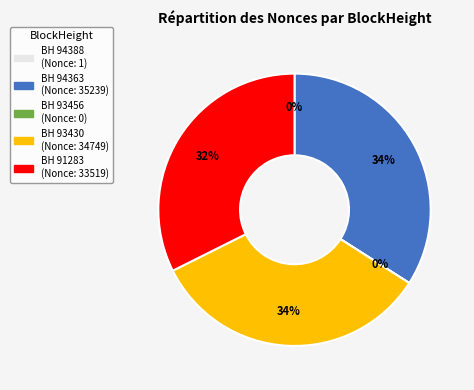

How many slices are in this pie chart?

5